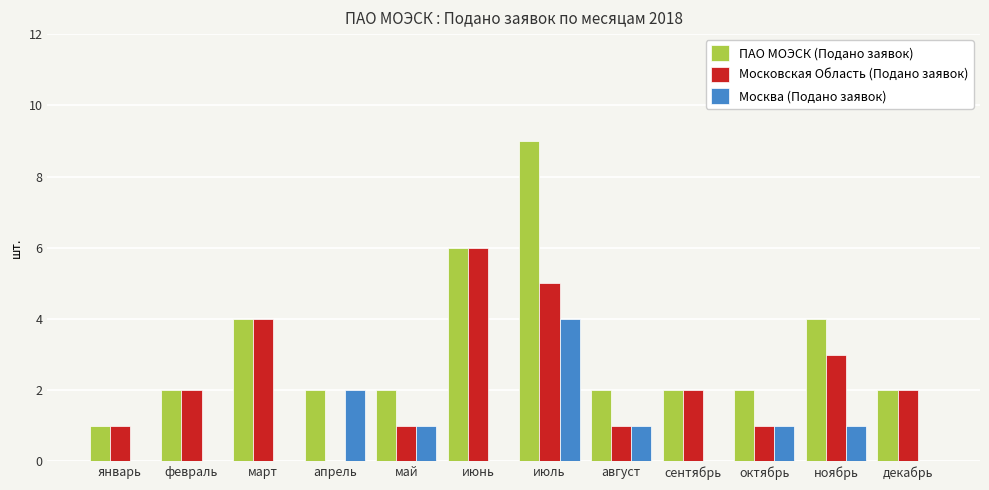

What is the sum of all Московская Область (Подано заявок) values?

28